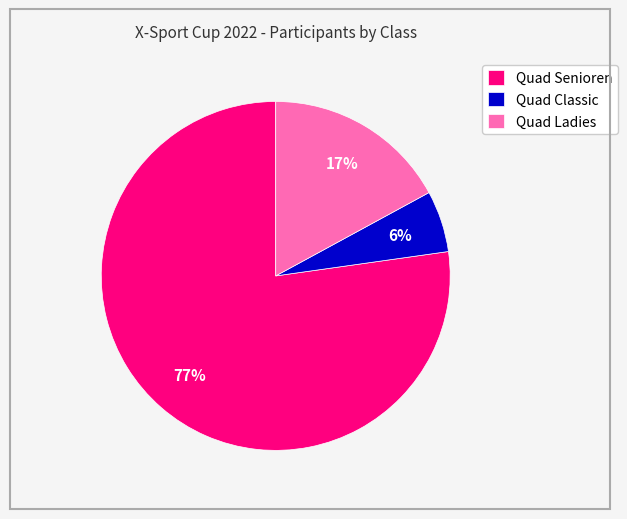

To the nearest percent, what is the combined percentage of Quad Senioren and Quad Ladies?

94%